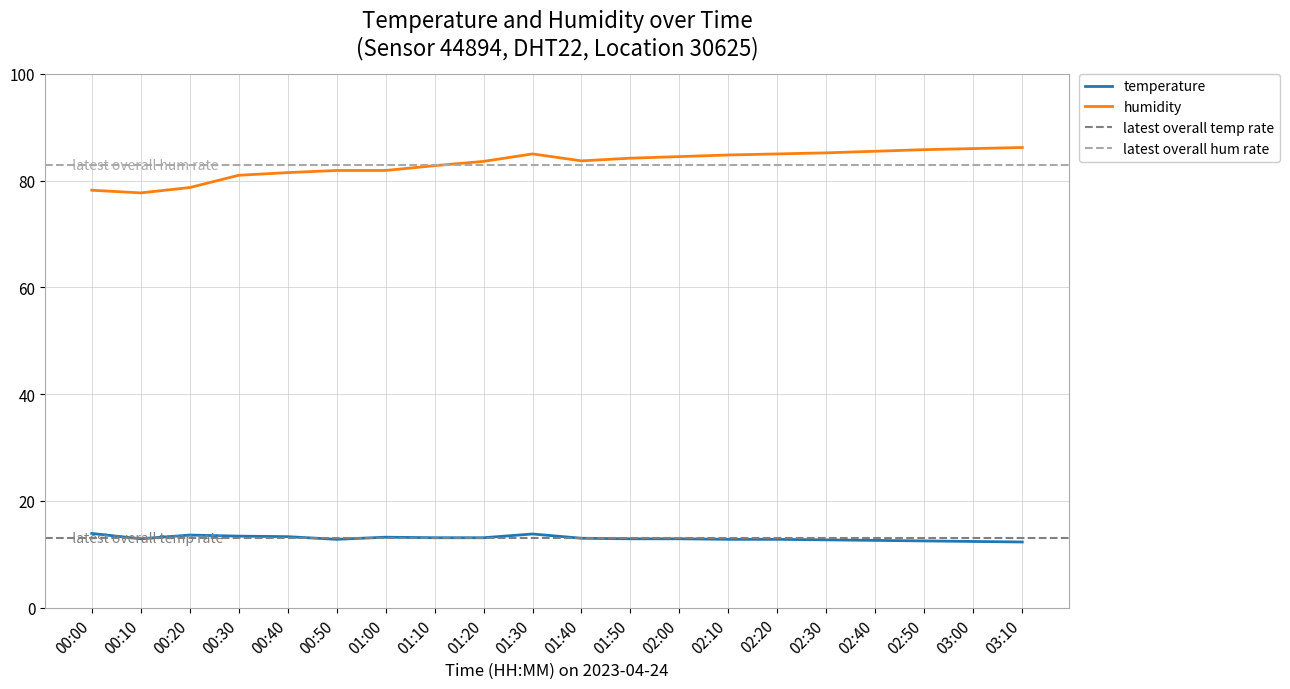

At which label does humidity reach its peak?

03:10